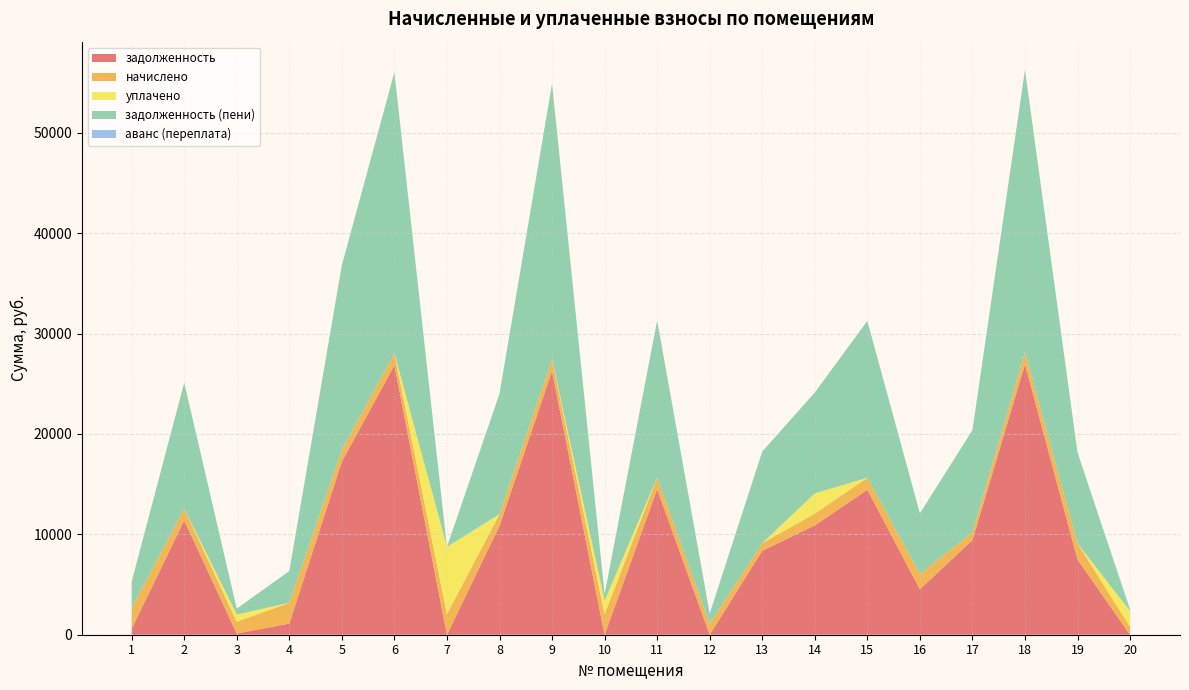

Reading left to right, what are all the values shown in this chart?

задолженность: 593.9	11392.4	118.0	1115.4	17244.4	26840.2	0.0	10842.6	26273.7	0.0	14490.9	0.0	8360.9	10893.5	14444.1	4525.9	9430.0	26950.1	7490.3	0.0
начислено: 2054.4	1161.6	1180.8	2059.2	1161.6	1173.6	2059.2	1161.6	1173.6	2025.6	1161.6	1060.8	760.8	1168.8	1185.6	1519.2	760.8	1178.4	1588.8	787.2
уплачено: 0.0	0.0	713.4	0.0	0.0	0.0	6691.1	0.0	0.0	1350.4	0.0	0.0	0.0	2014.7	0.0	0.0	0.0	0.0	0.0	1574.4
задолженность (пени): 2648.3	12554.0	585.4	3174.6	18406.0	28013.8	0.0	12004.2	27447.3	675.2	15652.5	1031.8	9121.7	10047.6	15629.8	6045.1	10190.8	28128.5	9079.1	0.0
аванс (переплата): 0.0	0.0	0.0	0.0	0.0	0.0	1.3	0.0	0.0	0.0	0.0	29.0	0.0	0.0	0.0	0.0	0.0	0.0	0.0	202.2